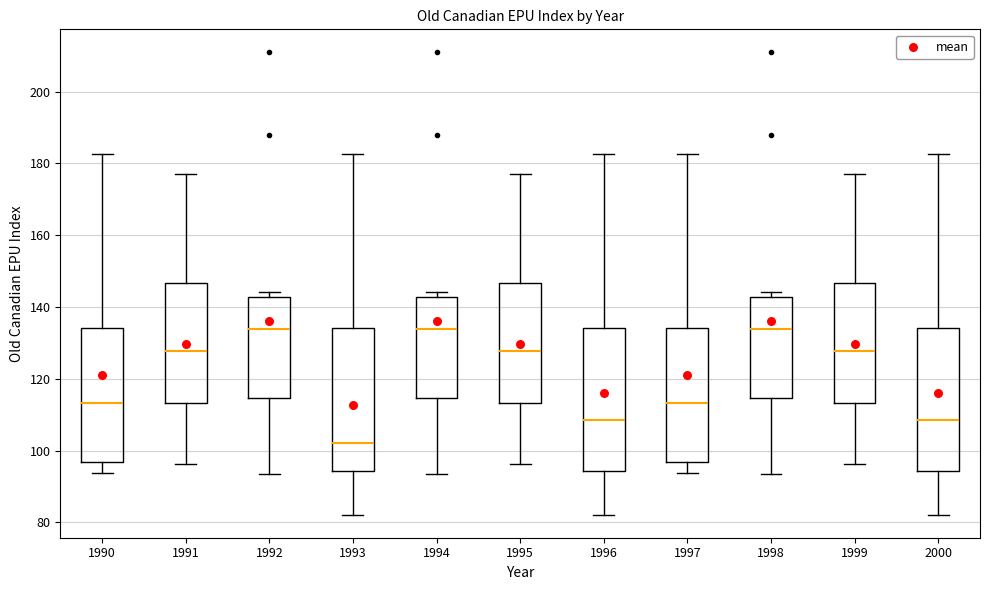

Reading left to right, transcribe this box plot: for each box, give where its median line is, the range the box spans, and where its two whiskers end, as read against the y-axis. The values are not printed on the chart, so give them approximately, as read against the axis.

1990: median 114, box 96 to 134, whiskers 94 to 182
1991: median 128, box 114 to 146, whiskers 96 to 176
1992: median 134, box 114 to 142, whiskers 94 to 144
1993: median 102, box 94 to 134, whiskers 82 to 182
1994: median 134, box 114 to 142, whiskers 94 to 144
1995: median 128, box 114 to 146, whiskers 96 to 176
1996: median 108, box 94 to 134, whiskers 82 to 182
1997: median 114, box 96 to 134, whiskers 94 to 182
1998: median 134, box 114 to 142, whiskers 94 to 144
1999: median 128, box 114 to 146, whiskers 96 to 176
2000: median 108, box 94 to 134, whiskers 82 to 182